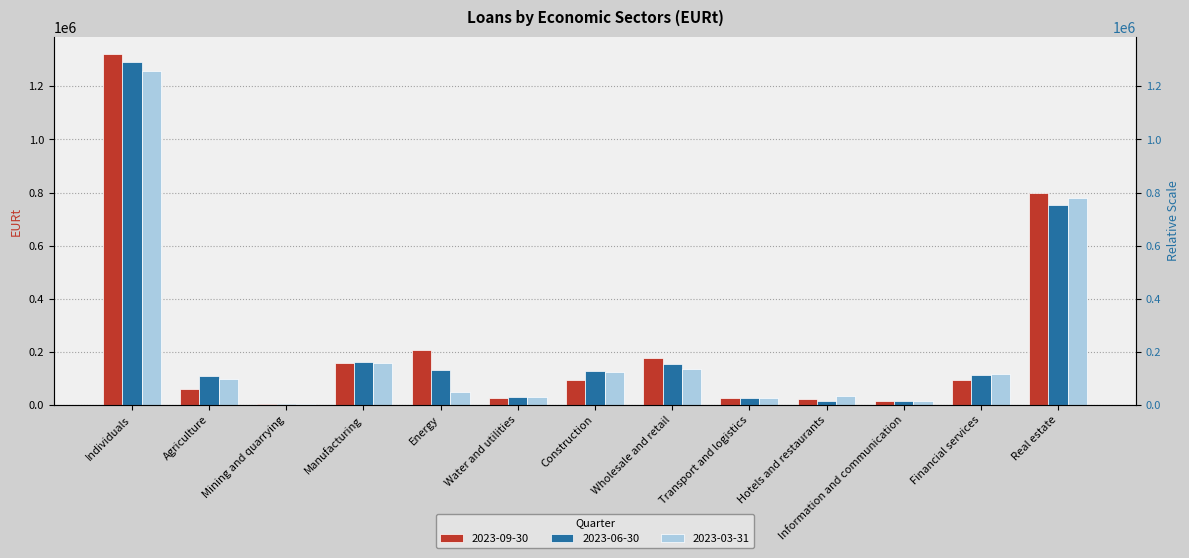

Which label corresponds to the largest value in the chart?

Individuals